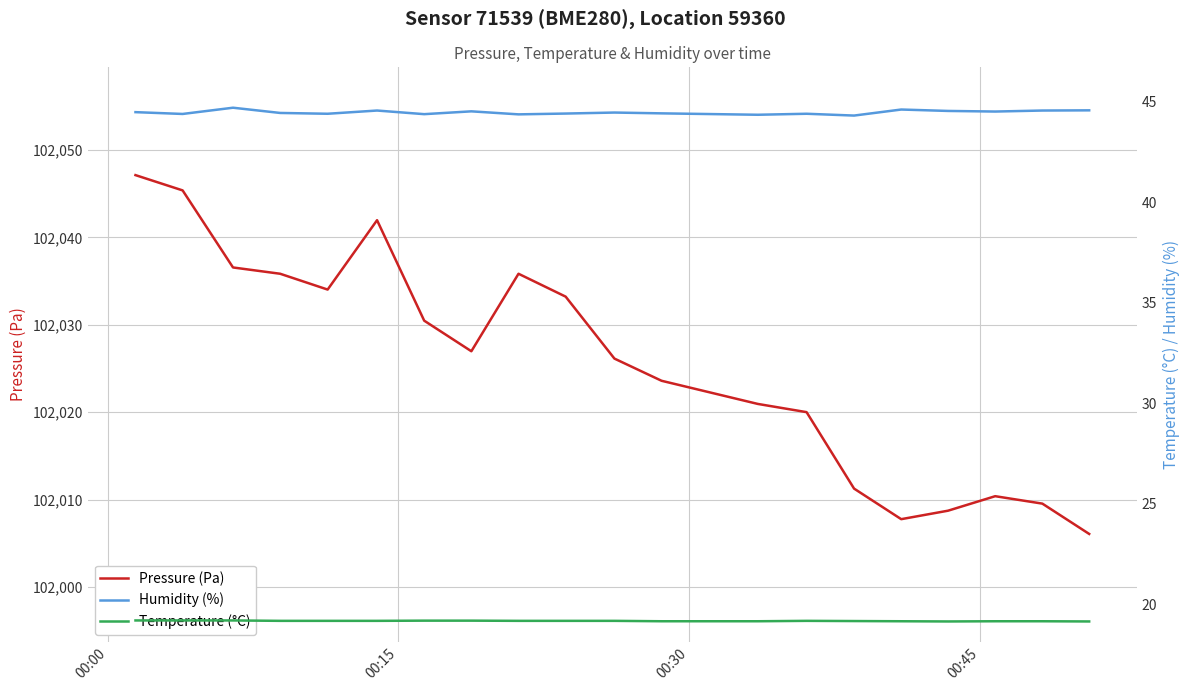

What is the minimum value for Pressure (Pa)?

102006.1